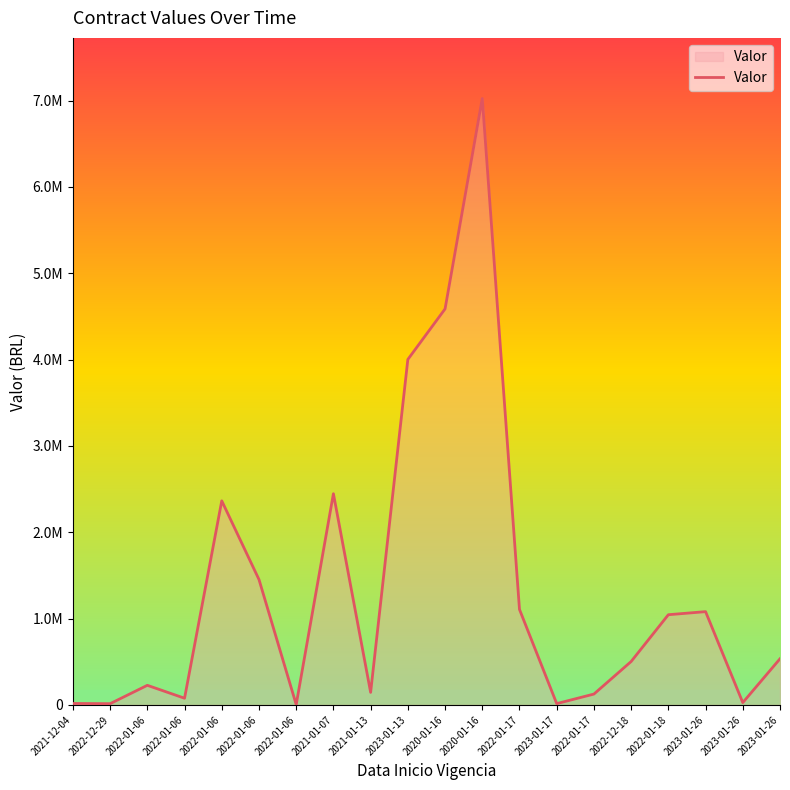

Does the chart have visible grid lines?

No